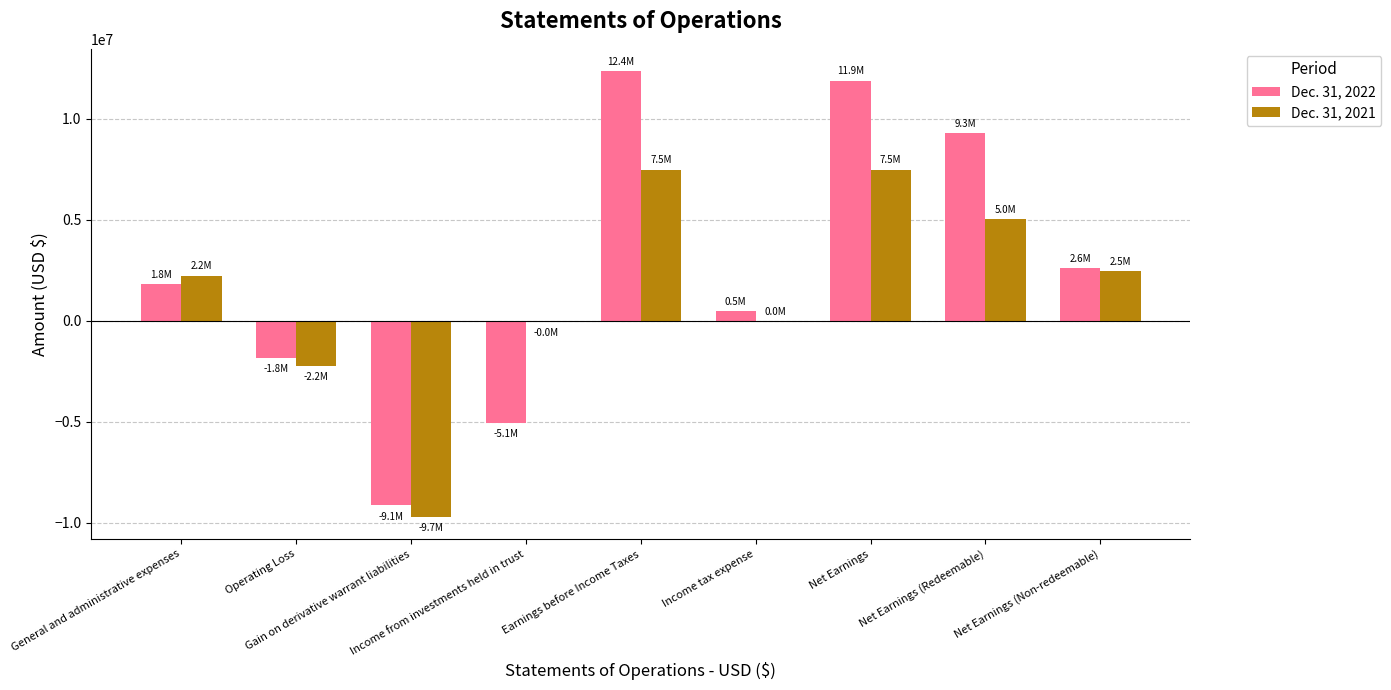

What is the average value of the Dec. 31, 2021 series?

1416006